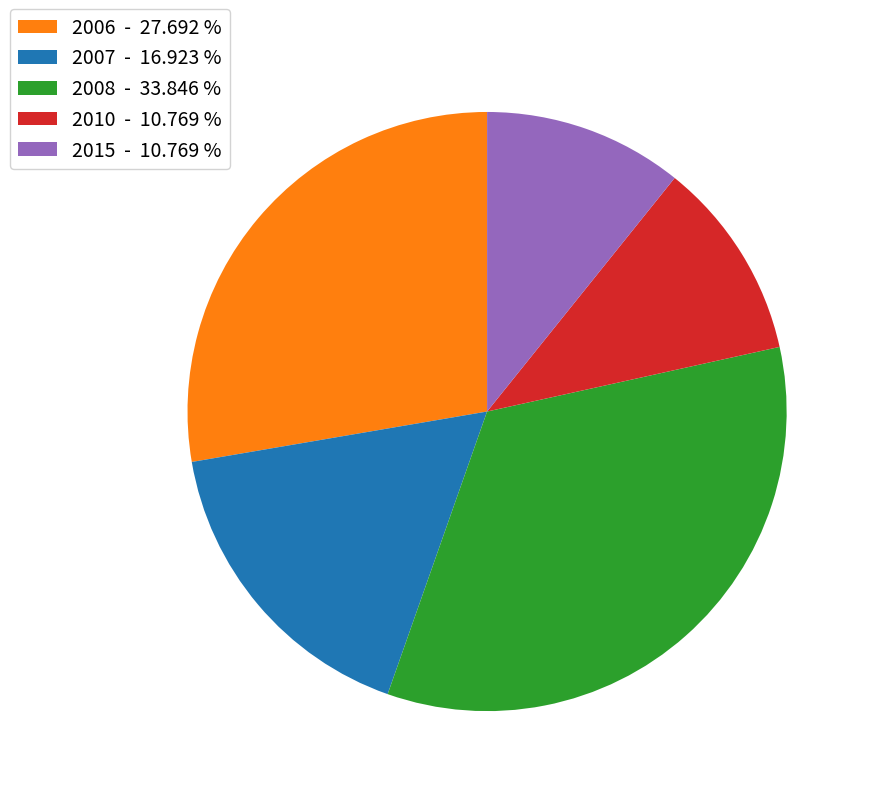

Which category has the biggest portion of the pie?

2008